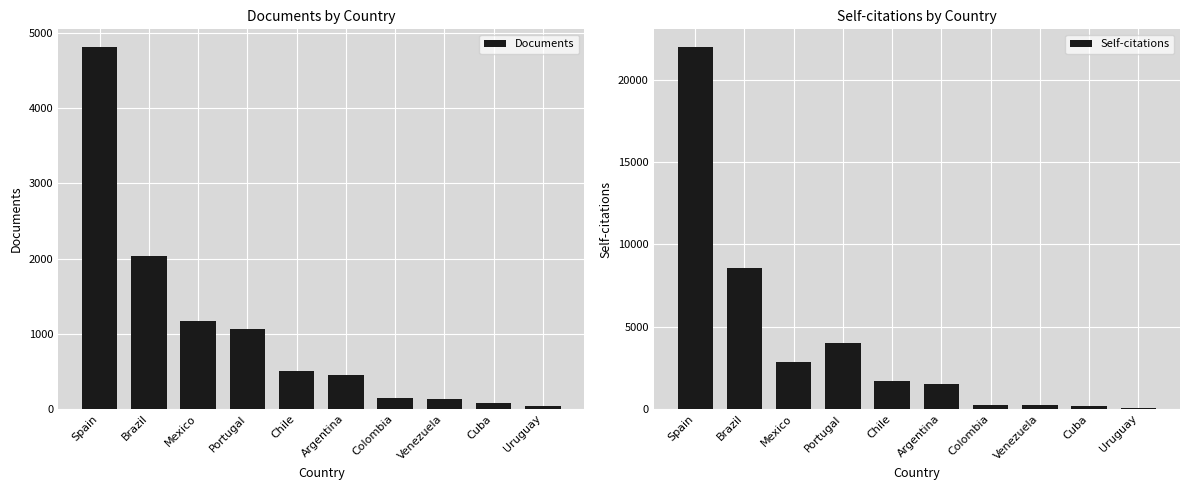

What is the label of the 7th bar from the left?

Colombia